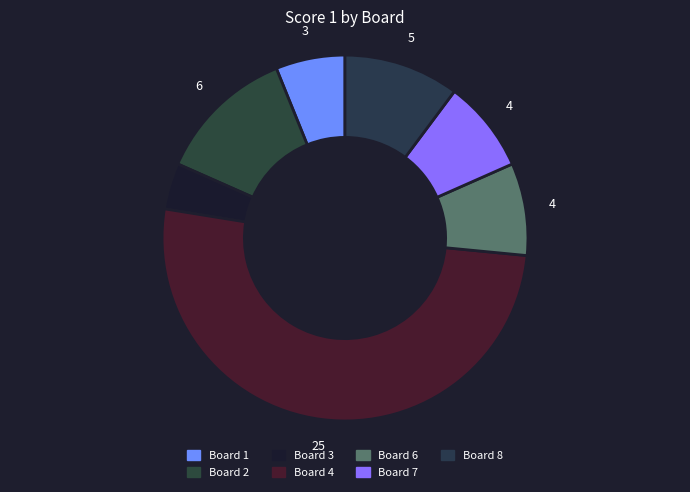

Which slice is the largest?

Board 4